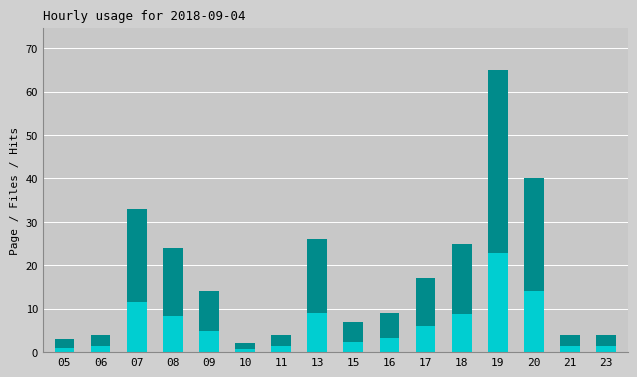

How many data points in col_3 (accent) are above 4?

8